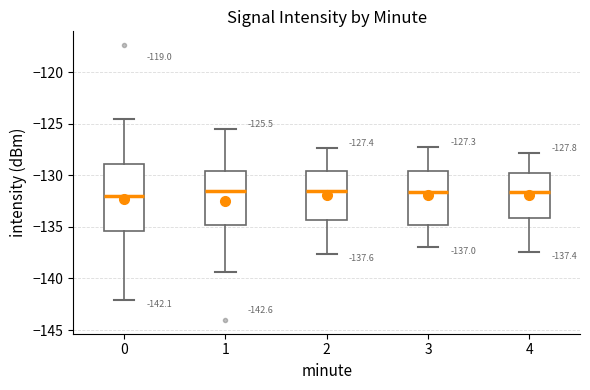

Which box is the tallest, from its lower edge to its upper edge?

0